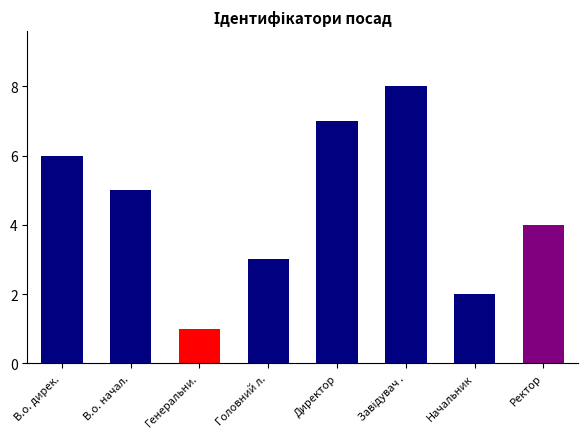

Count the values in the range 3 to 7.

5